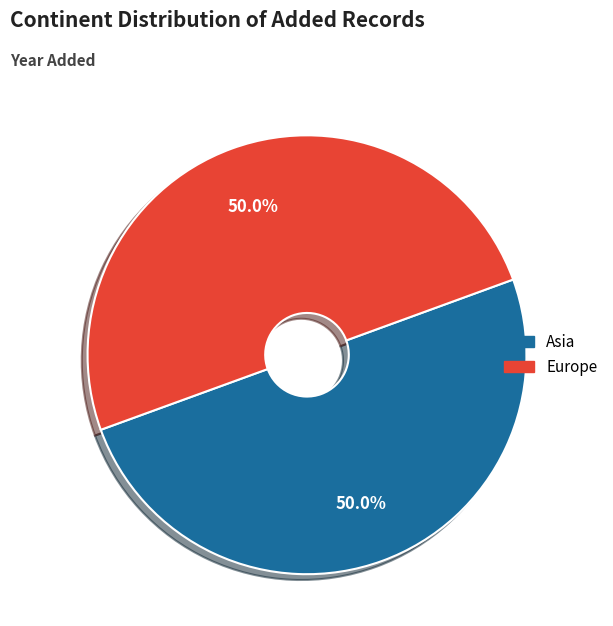

Combined, what portion of the pie is Asia and Europe?

100.0%